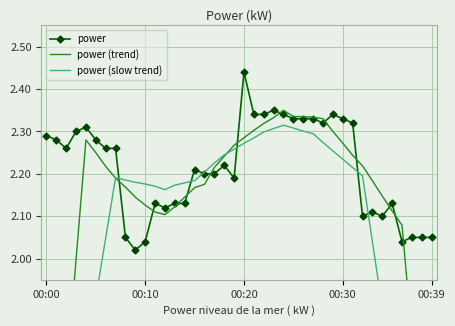

True or false: power has a value of 3.4 at 00:10.

False